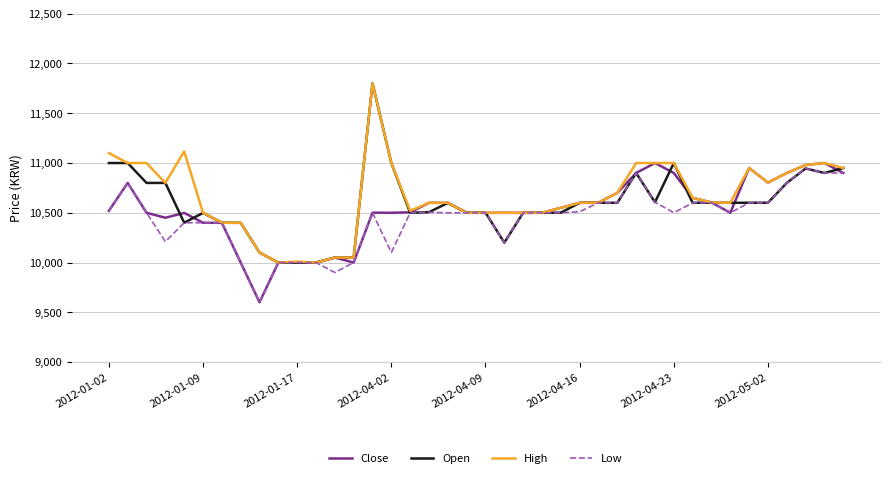

What is the lowest value of the High series?

10000